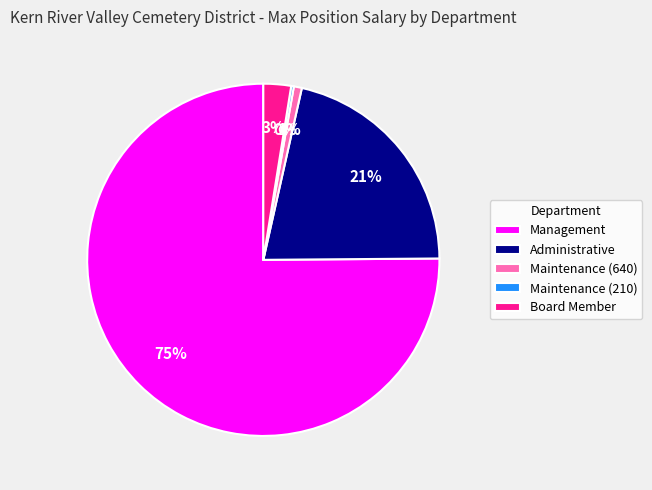

Between Management and Administrative, which is larger?

Management